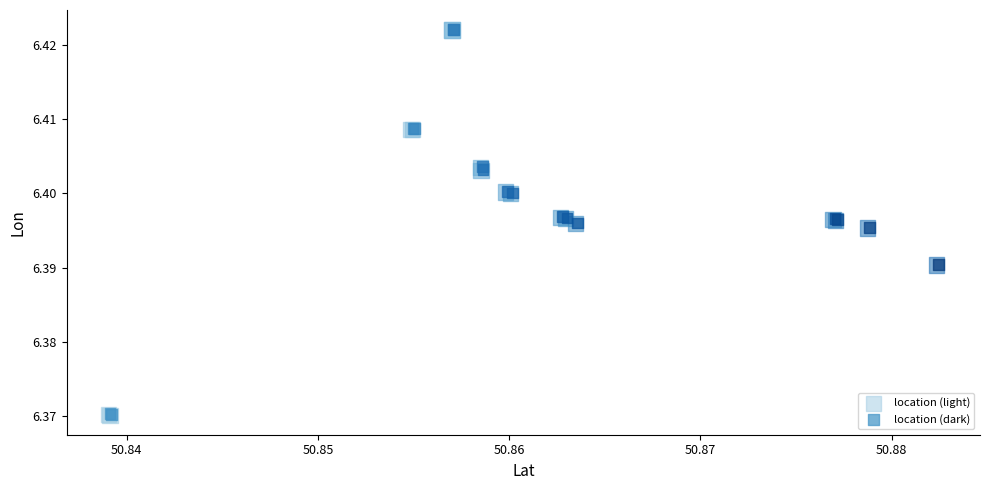

What are all the series names shown in the legend?

location (light), location (dark)